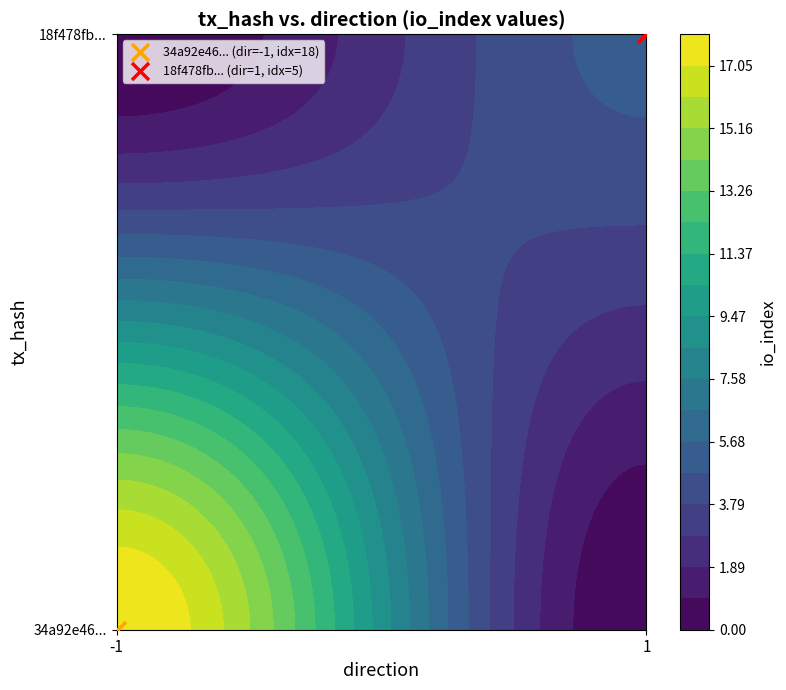

List the series in order of their overall mean, highest first.

34a92e46fd52accb765a0a9f9876290b6770231, 18f478fb0896bcba83452b37621f8b0cdfa7e15